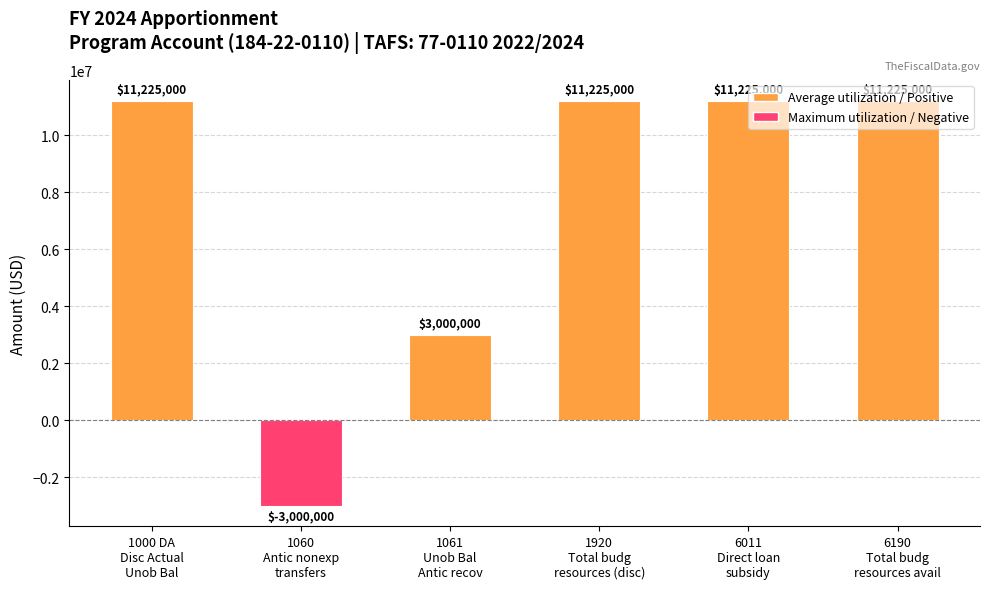

What is the maximum value shown in the chart?

11225000